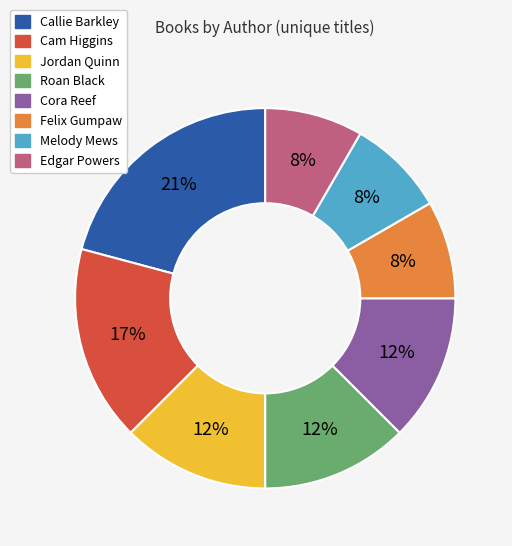

To the nearest percent, what percentage of the pie is Cam Higgins?

17%